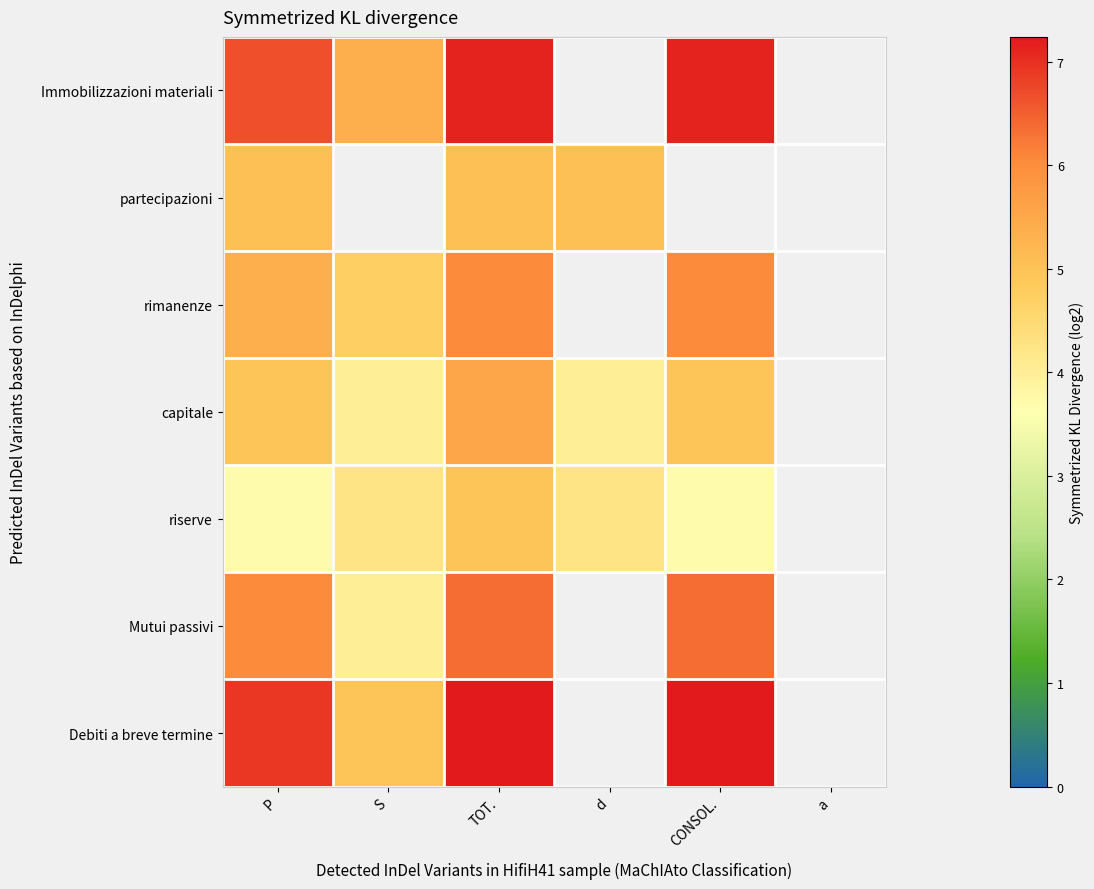

Which category has the lowest value in the Mutui passivi series?

S